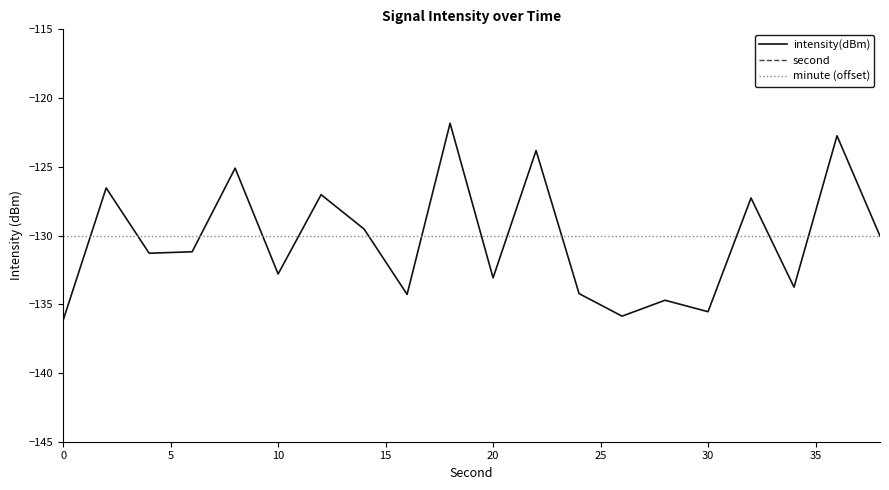

What is the lowest value of the intensity(dBm) series?

-136.2